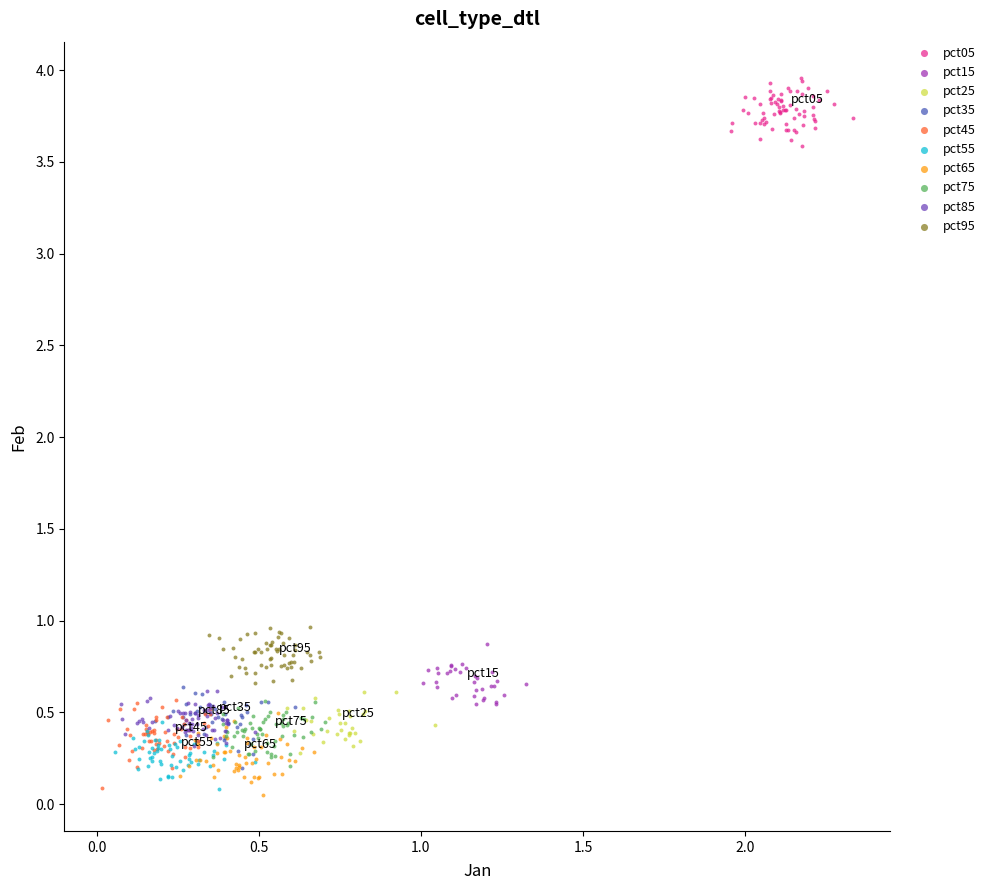

Which series contains the highest Y value?

pct05